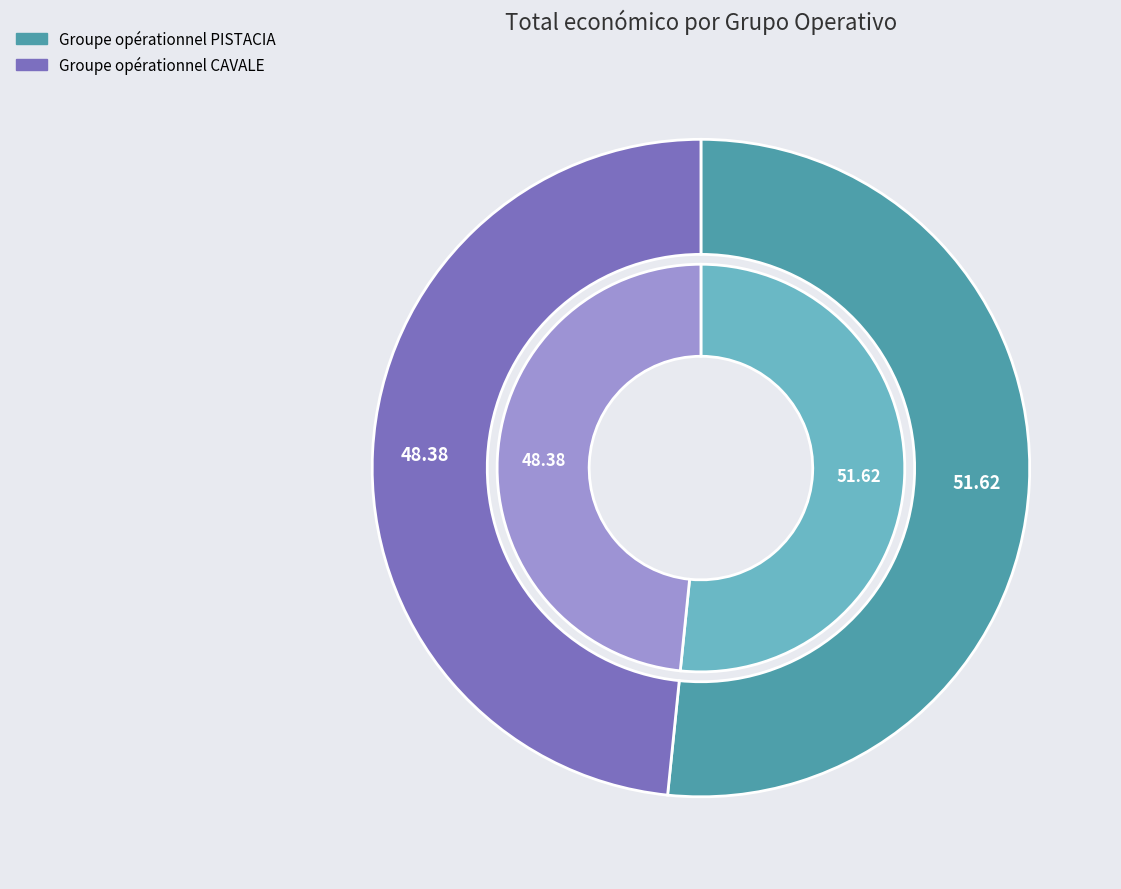

To the nearest percent, what percentage of the pie is Groupe opérationnel PISTACIA?

52%